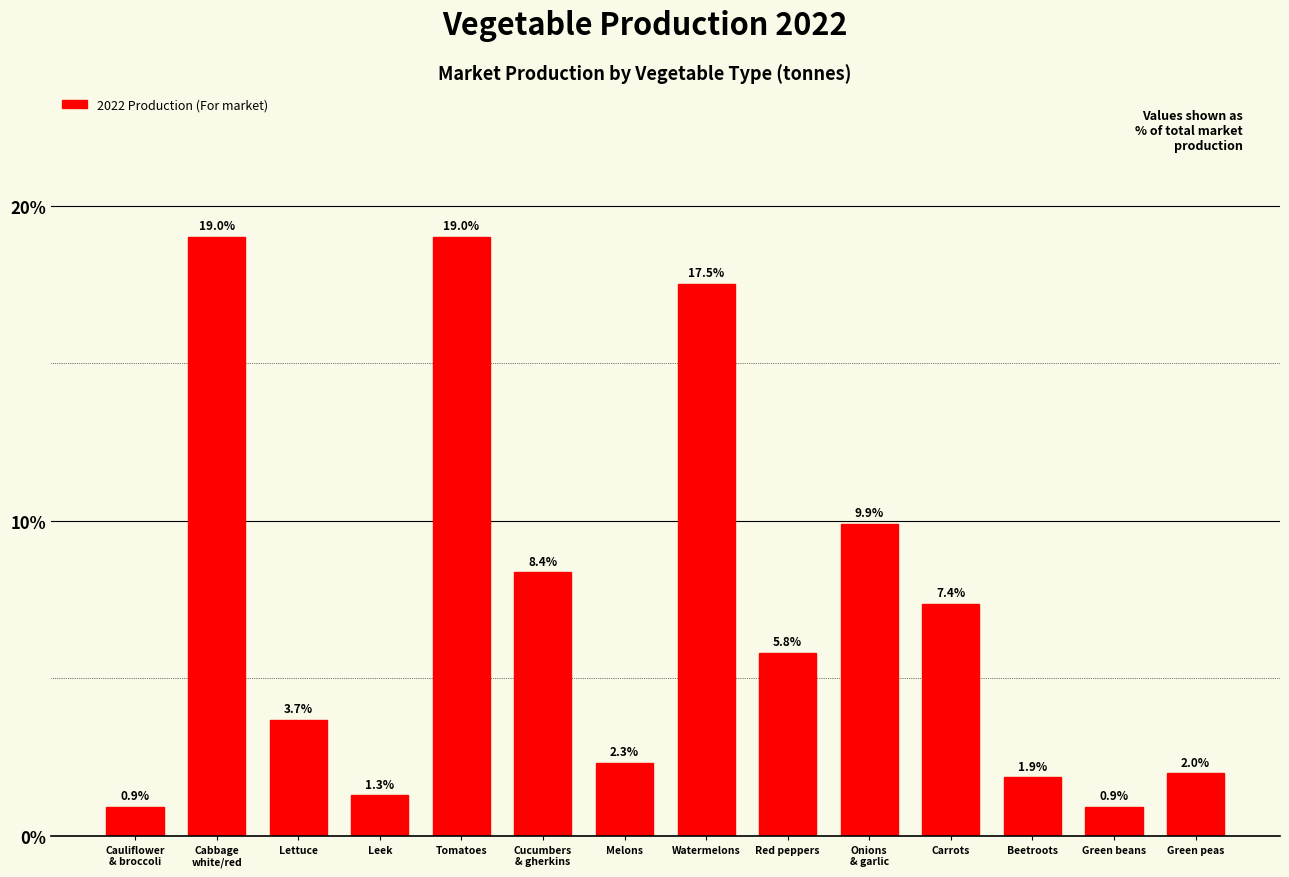

Reading left to right, what are all the values shown in this chart?

0.9	19.0	3.7	1.3	19.0	8.4	2.3	17.5	5.8	9.9	7.4	1.9	0.9	2.0